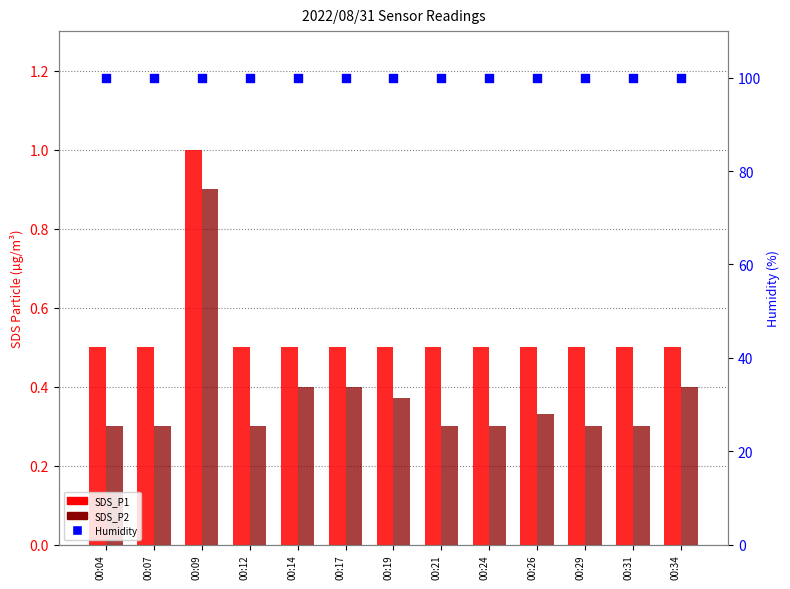

Which series reaches the maximum Y coordinate?

Humidity